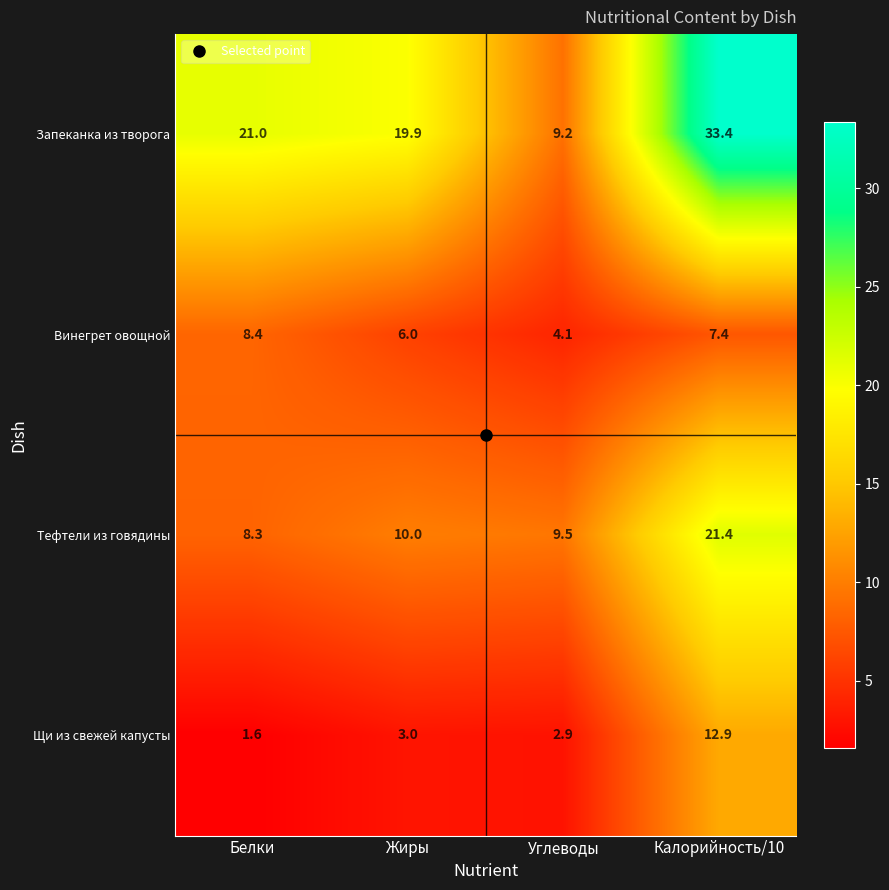

True or false: Запеканка из творога has a value of 12.9 at Углеводы.

False